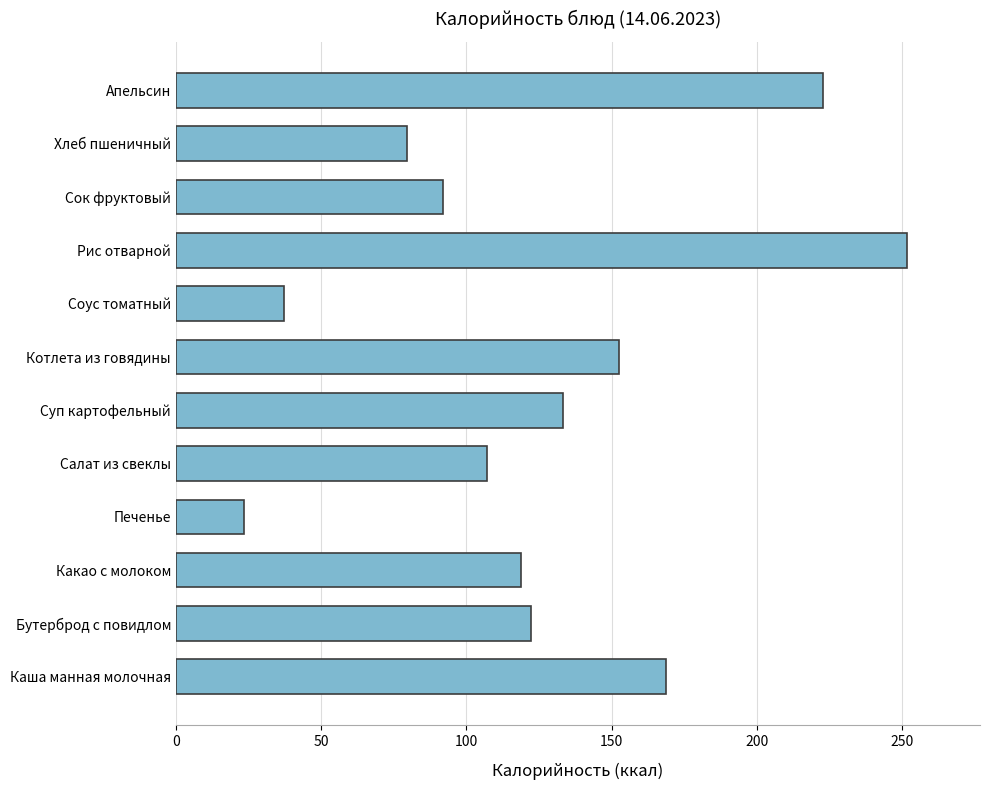

Between Печенье and Апельсин, which is larger?

Апельсин